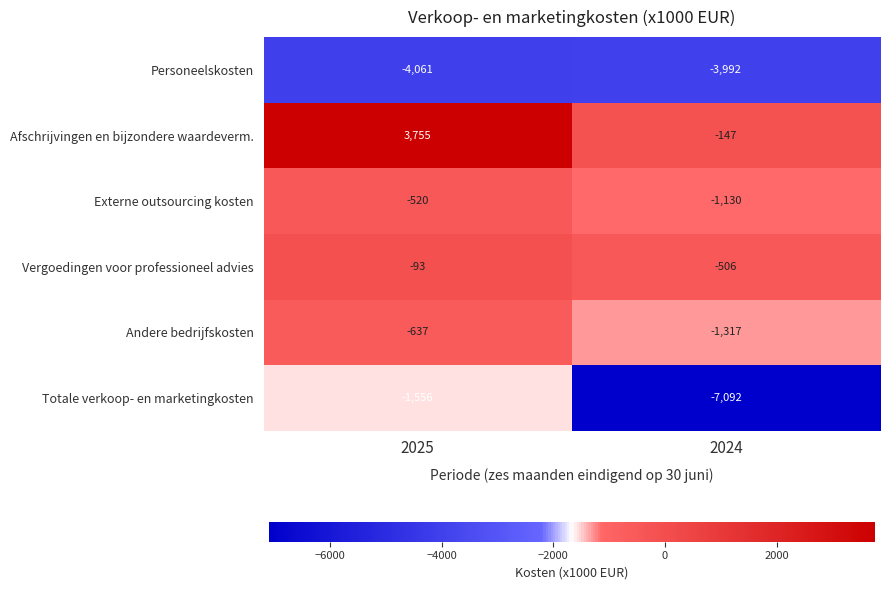

At which category is the sum across all series the highest?

2025